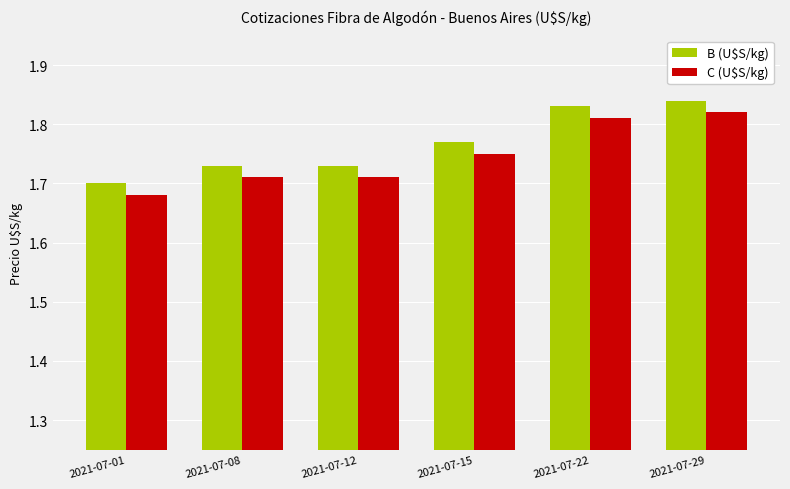

Where is B (U$S/kg) nearest to the value 1?

2021-07-01